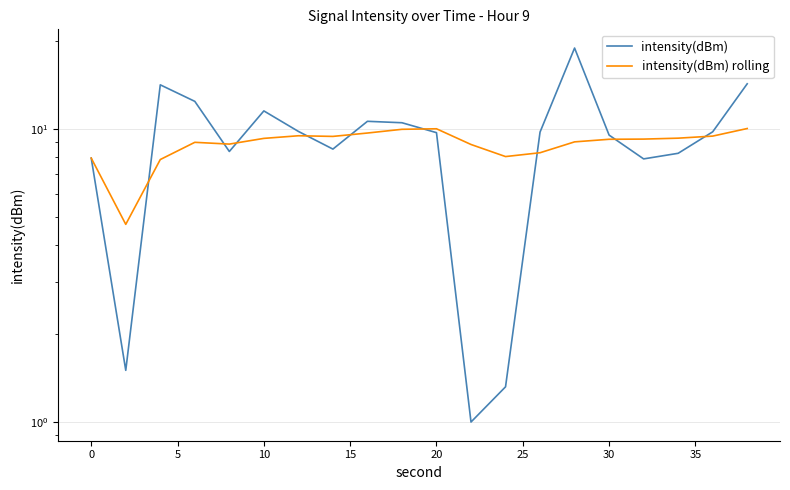

At 15, list the series in order from smallest to largest.

intensity(dBm), intensity(dBm) rolling